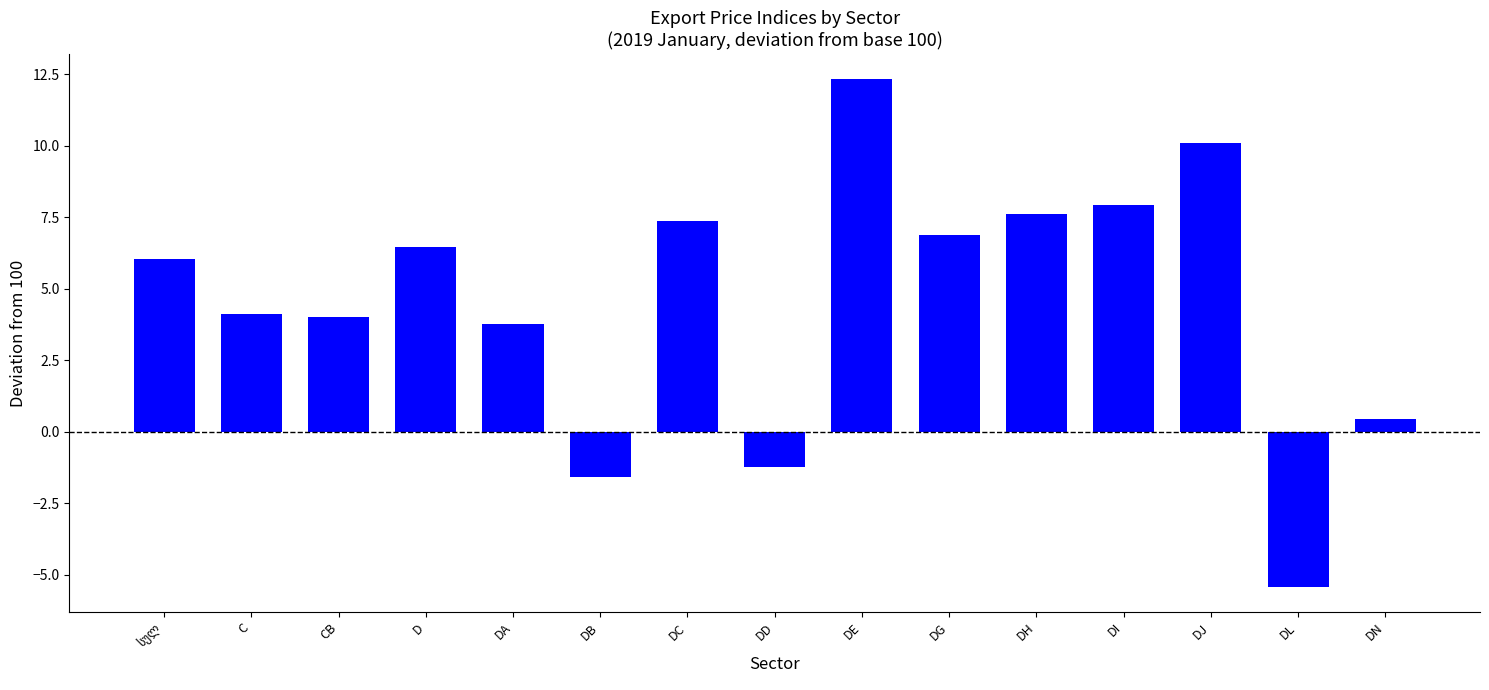

Which has a higher value, DC or DE?

DE